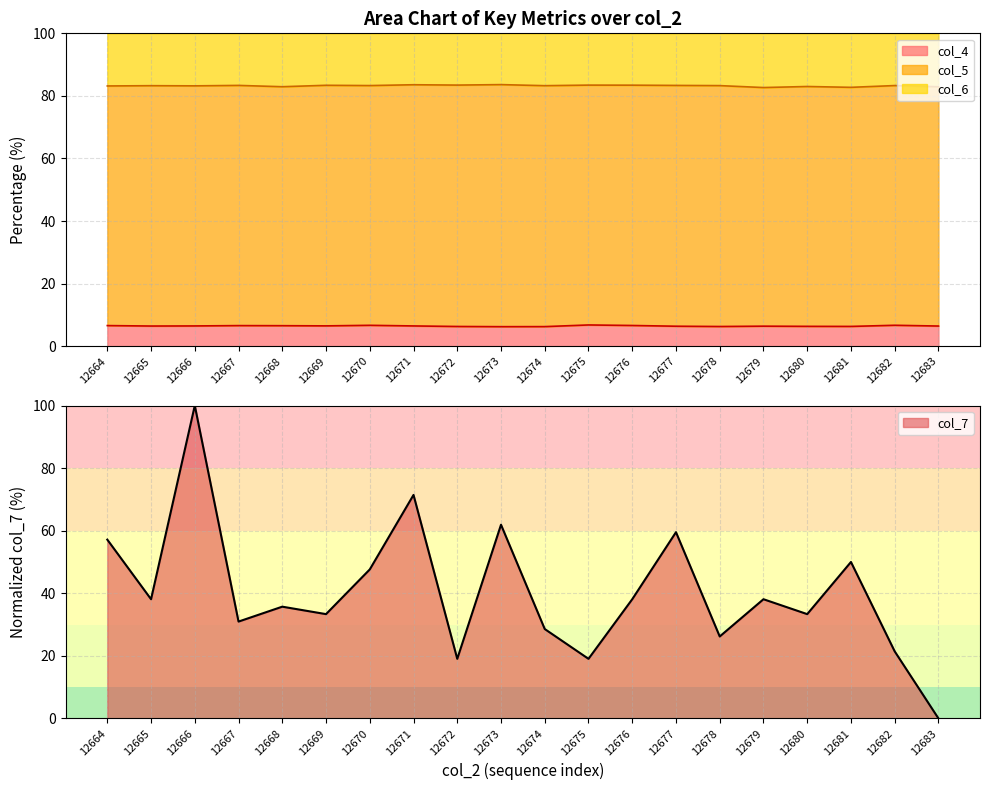

At which category is the sum across all series the highest?

12666